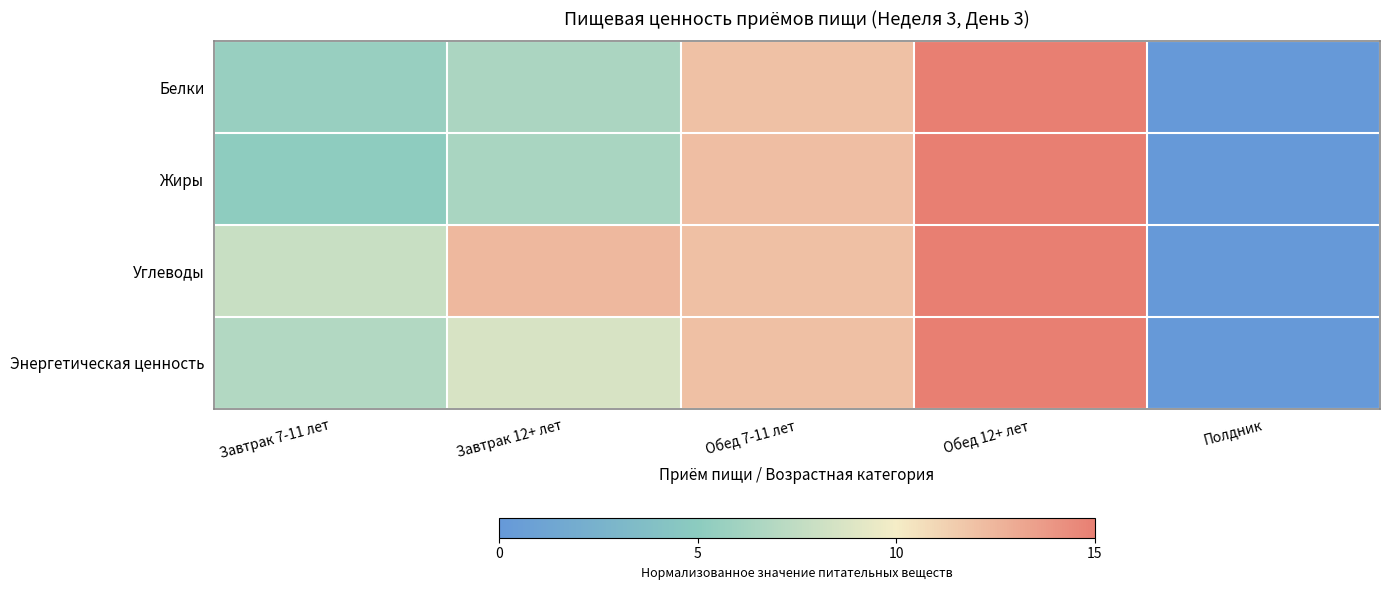

What is the maximum value shown in the chart?

15.0